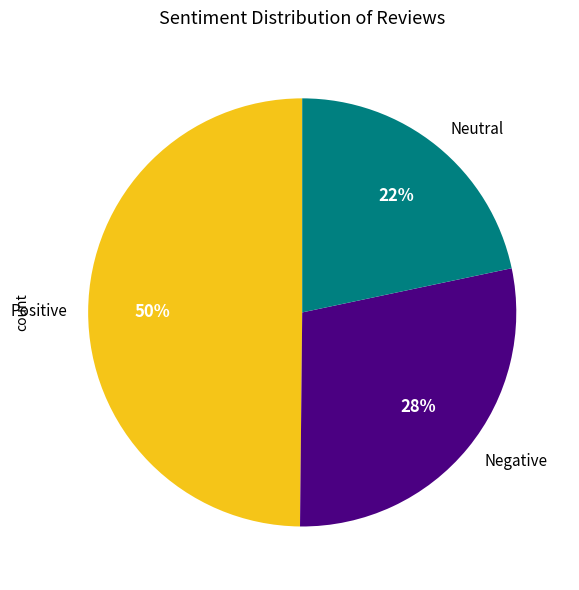

True or false: Neutral accounts for 22% of the total.

True